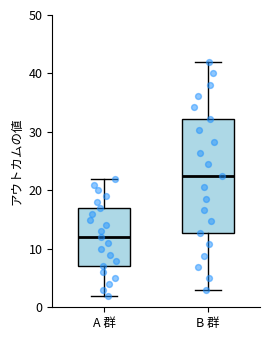

Where is the lower edge of the box for B 群 on the y-axis? The values are not printed on the chart, so give them approximately, as read against the axis.

13